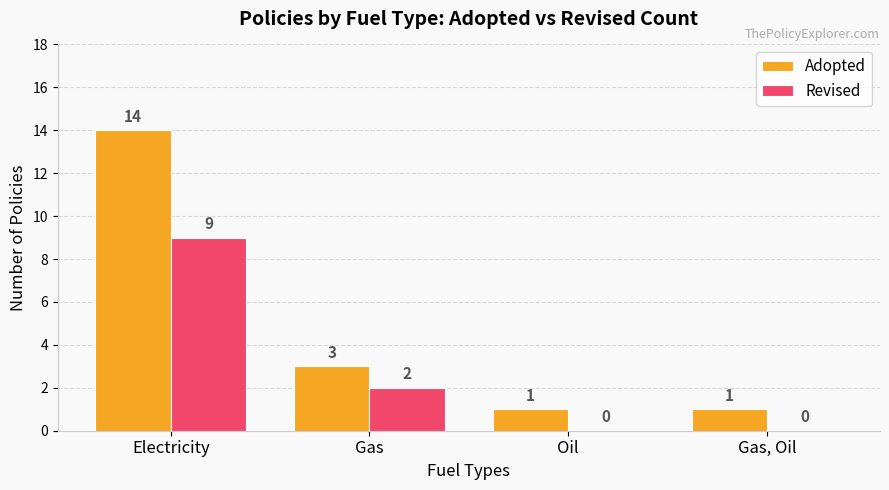

What is the total value across all series at Electricity?

23